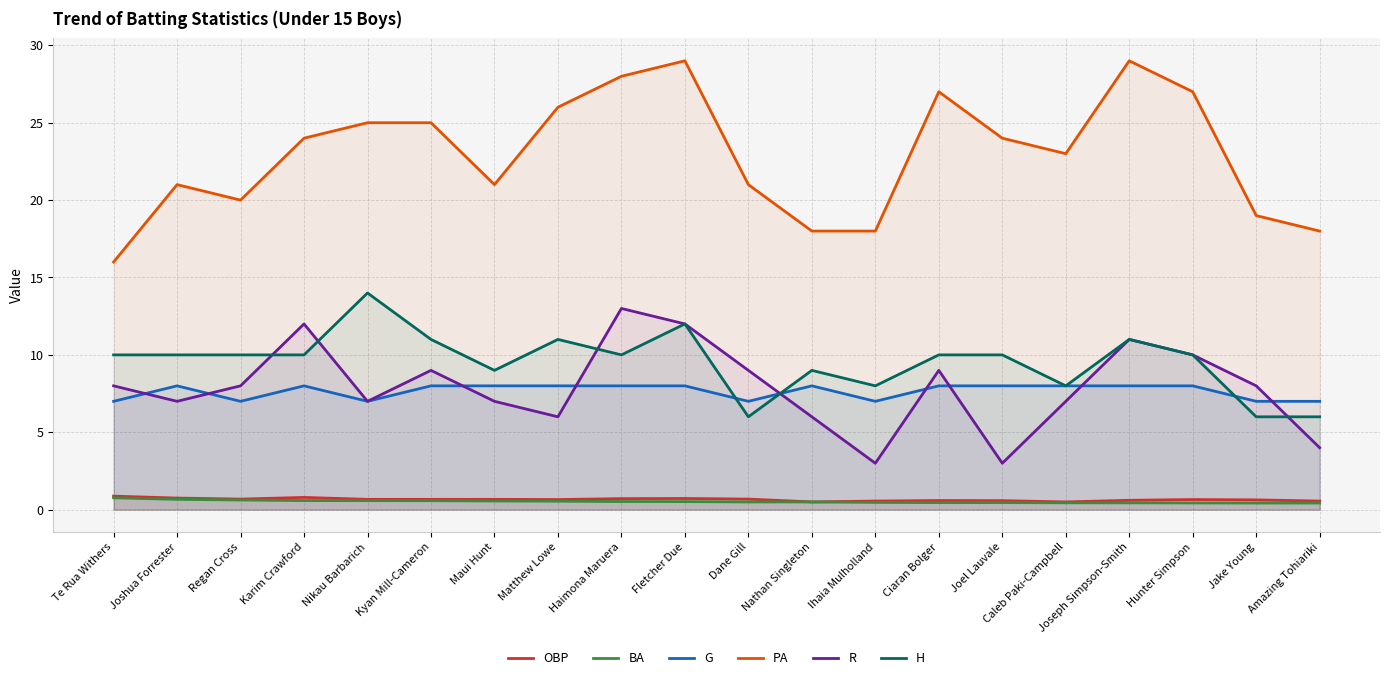

Where do H and G first cross each other?

Fletcher Due and Dane Gill